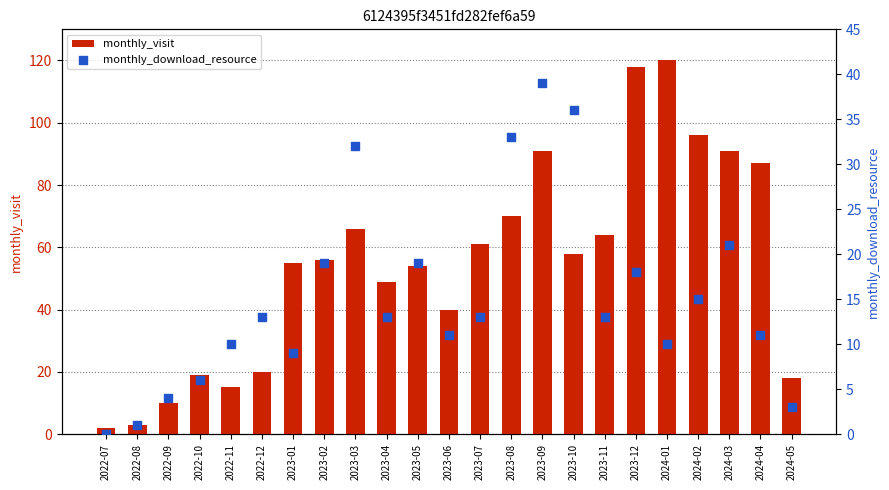

What is the total value across all series at 2024-02?

111